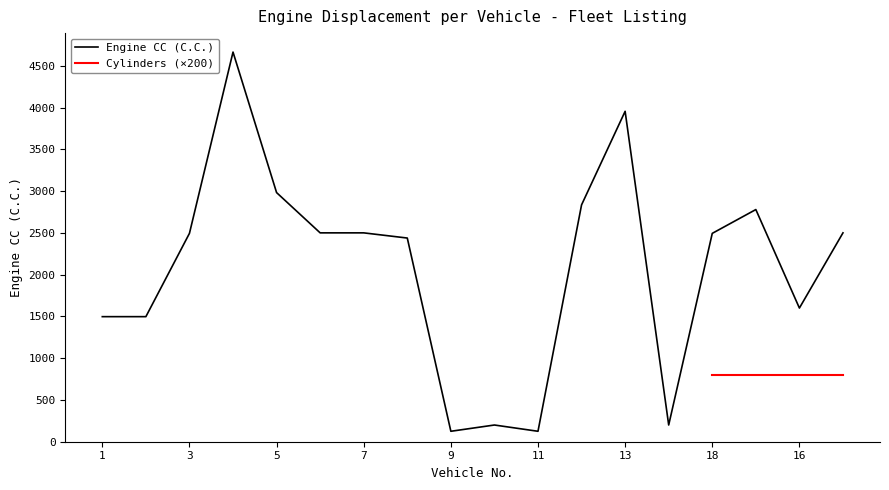

Which has a higher value, 8 or 12?

12